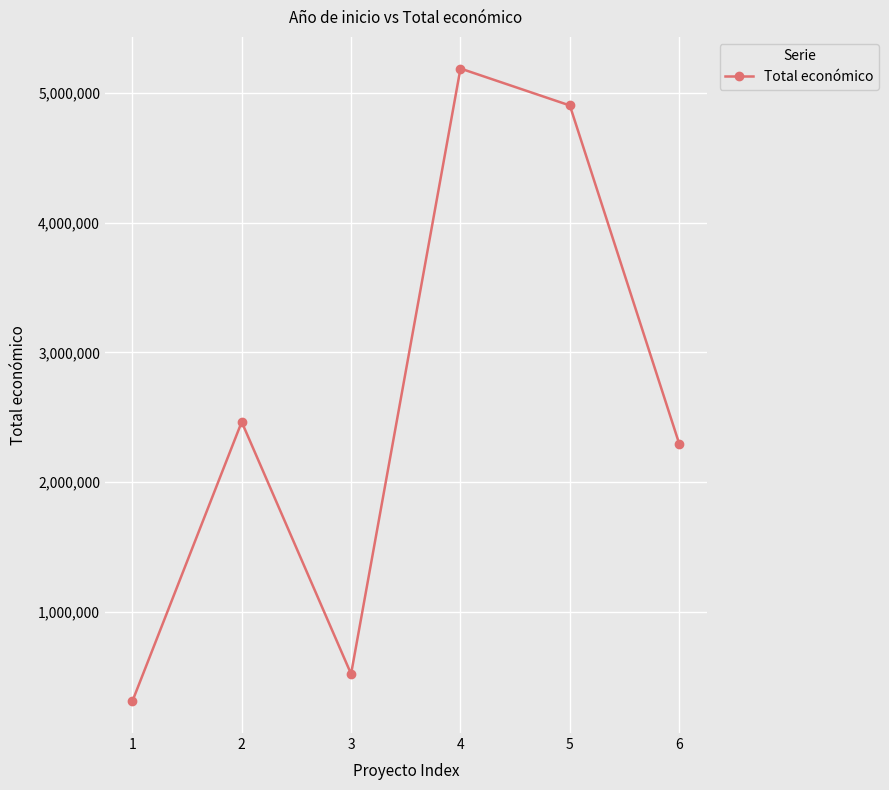

At which category does the data reach its first local valley?

3